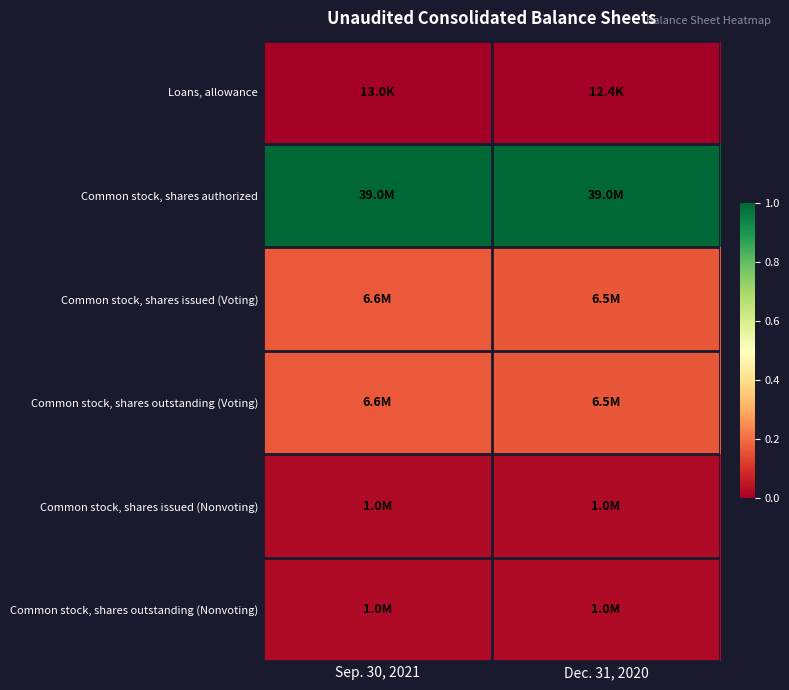

Rank the series by their maximum value, from highest to lowest.

Common stock, shares authorized, Common stock, shares issued (Voting), Common stock, shares outstanding (Voting), Common stock, shares issued (Nonvoting), Common stock, shares outstanding (Nonvoting), Loans, allowance